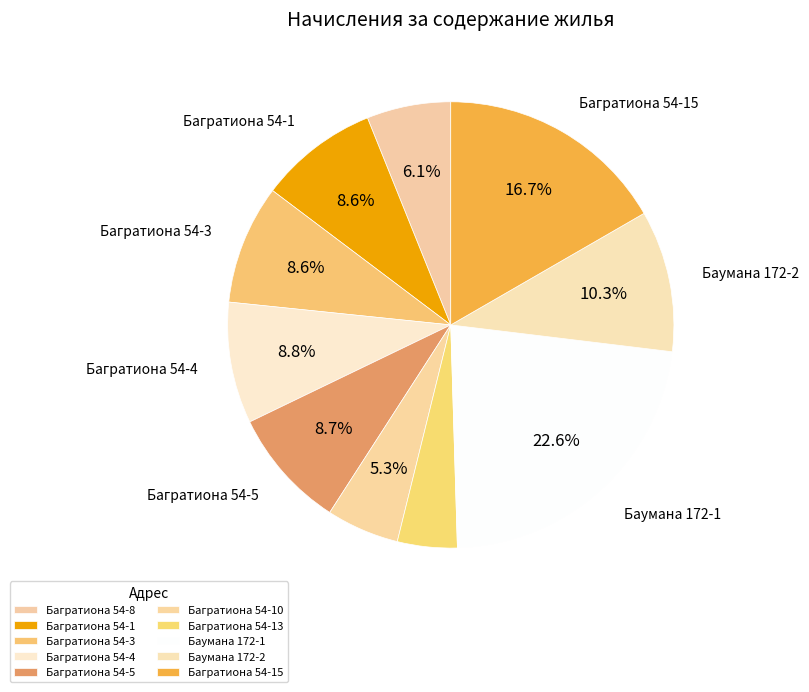

To the nearest percent, what percentage of the pie is Багратиона 54-8?

6%